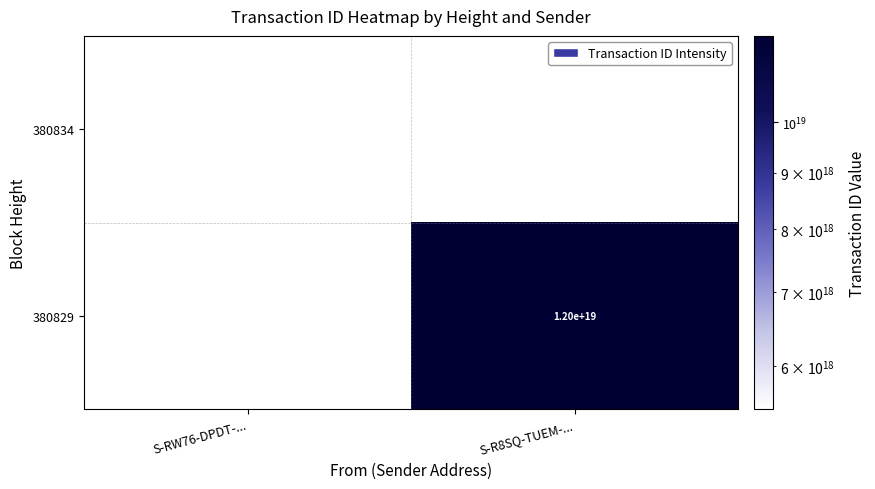

Is it true that 380829 equals 6612633878698958848 at S-R8SQ-TUEM-...?

False